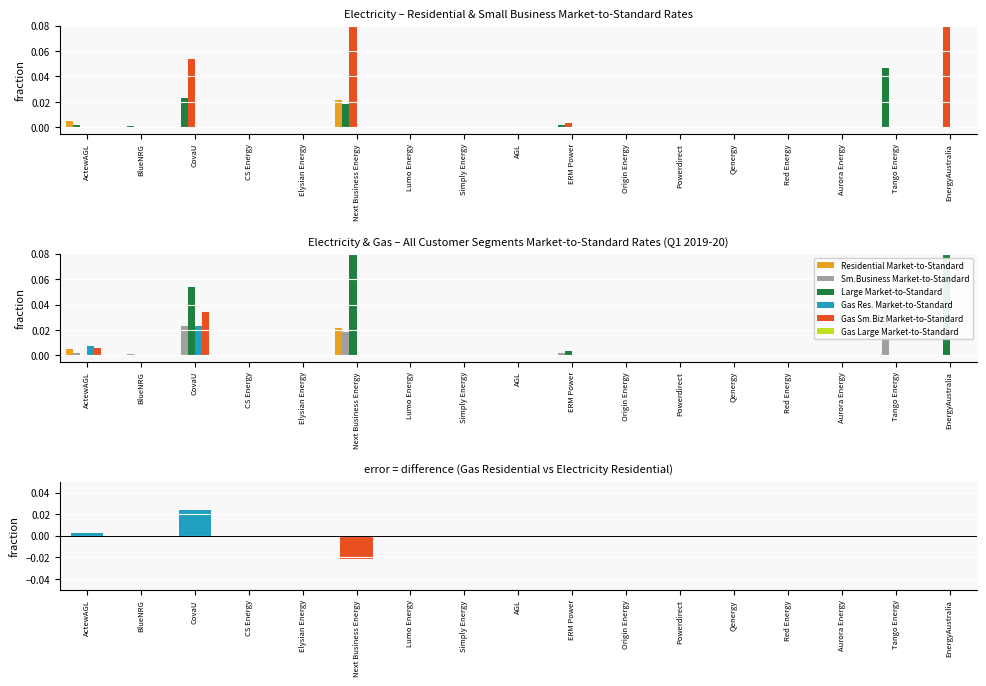

At Lumo Energy, list the series in order from largest to smallest.

Residential Market-to-Standard, Sm.Business Market-to-Standard, Large Market-to-Standard, Gas Res. Market-to-Standard, Gas Sm.Biz Market-to-Standard